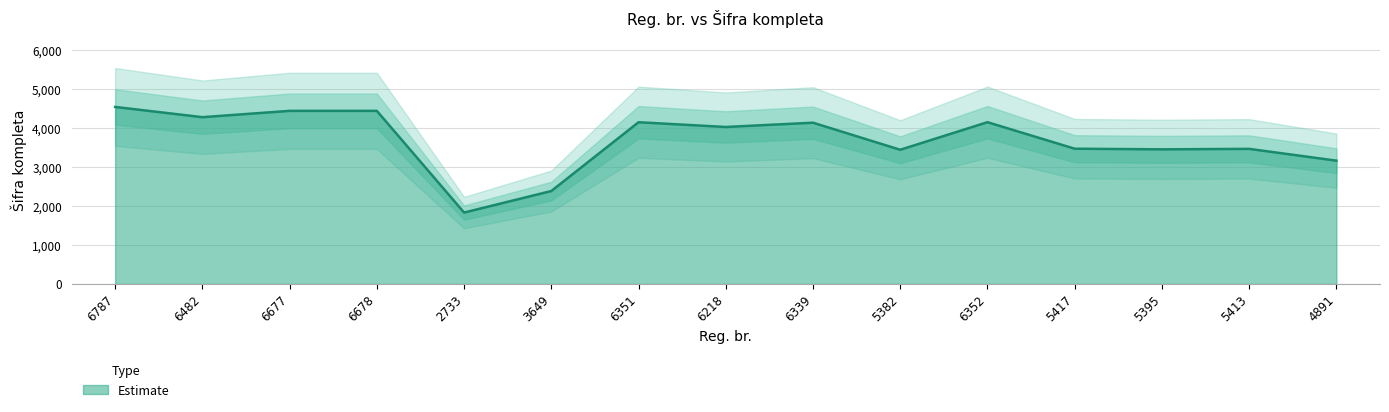

Reading left to right, transcribe all the data shown in this chart.

4547	4284	4446	4446	1834	2387	4154	4032	4142	3447	4155	3474	3458	3470	3167